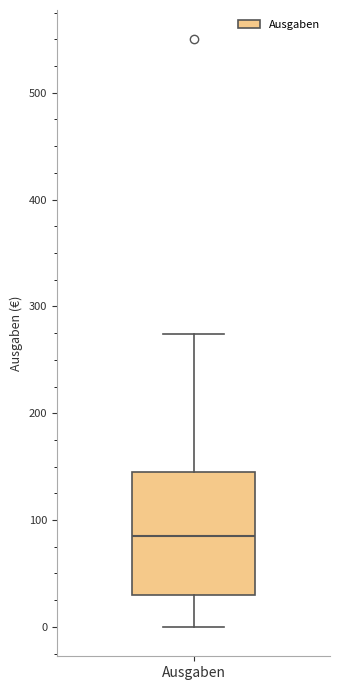

Read this box plot against the y-axis: the position of the median line, the range covered by the box, and the ends of both whiskers. The values are not printed on the chart, so give them approximately, as read against the axis.

median 90, box 30 to 140, whiskers 0 to 270